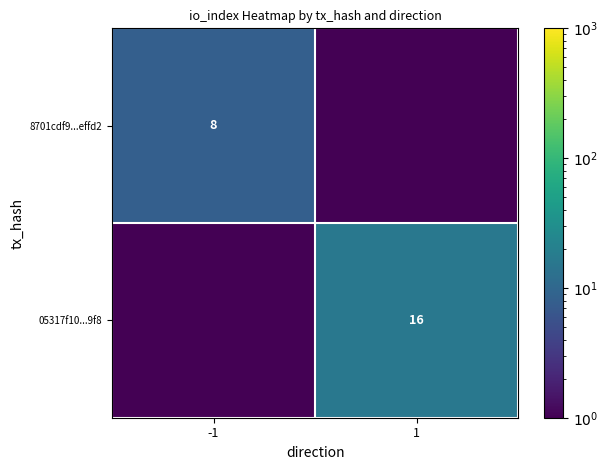

True or false: 8701cdf9...effd2 has a value of 8.0 at -1.

True